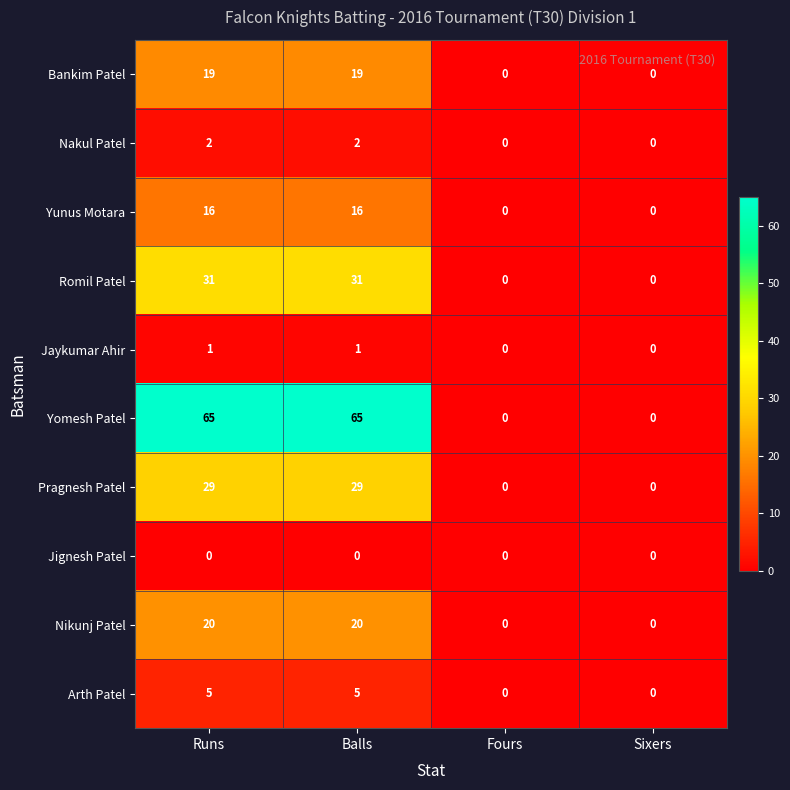

Which series has the largest range (max minus min)?

Yomesh Patel